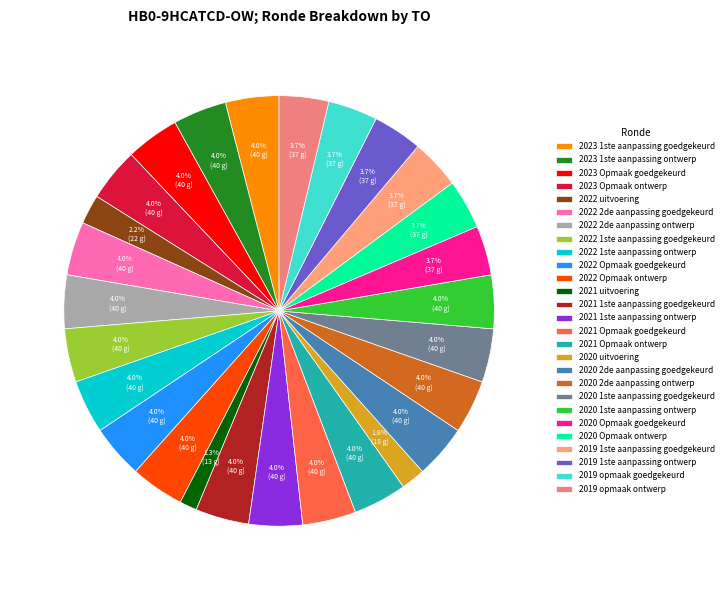

Which slice is the largest?

2023 1ste aanpassing goedgekeurd